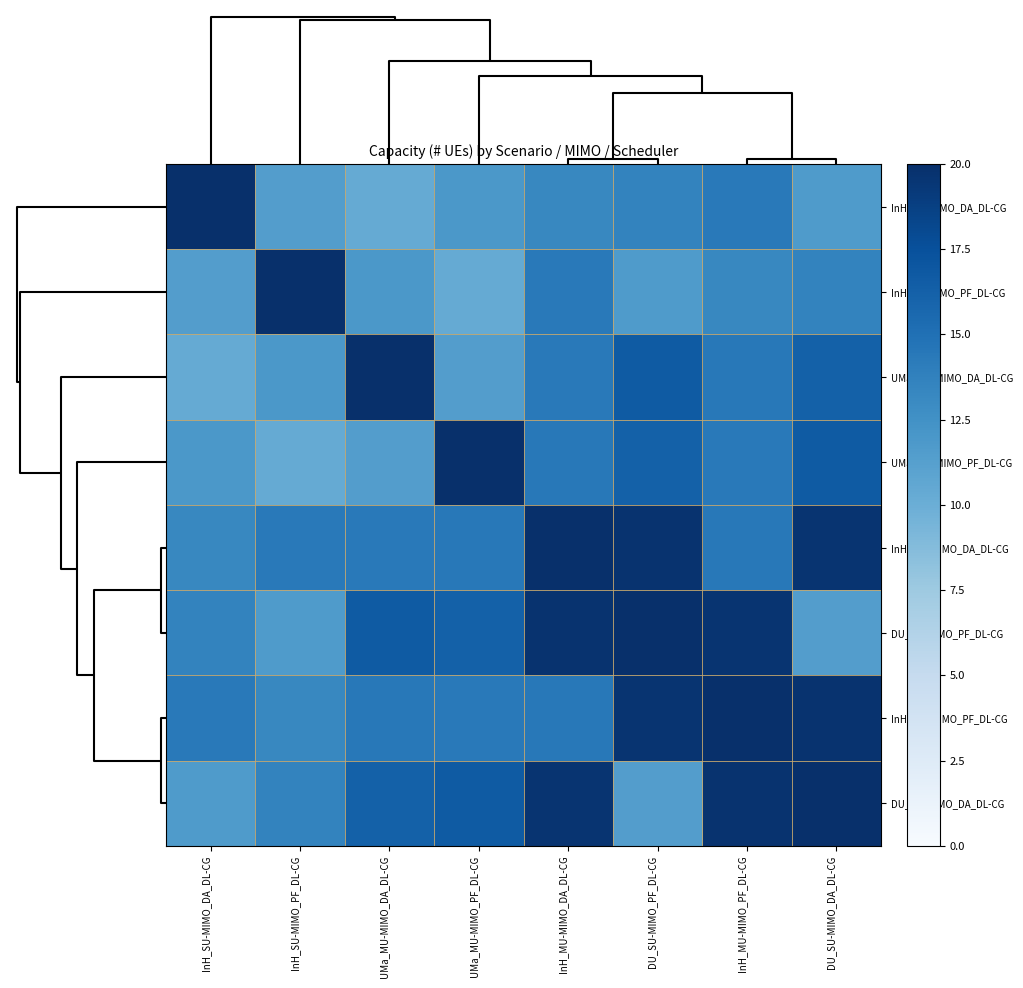

Rank the series by their maximum value, from lowest to highest.

InH_SU-MIMO_DA_DL-CG, InH_SU-MIMO_PF_DL-CG, UMa_MU-MIMO_DA_DL-CG, UMa_MU-MIMO_PF_DL-CG, InH_MU-MIMO_DA_DL-CG, DU_SU-MIMO_PF_DL-CG, InH_MU-MIMO_PF_DL-CG, DU_SU-MIMO_DA_DL-CG